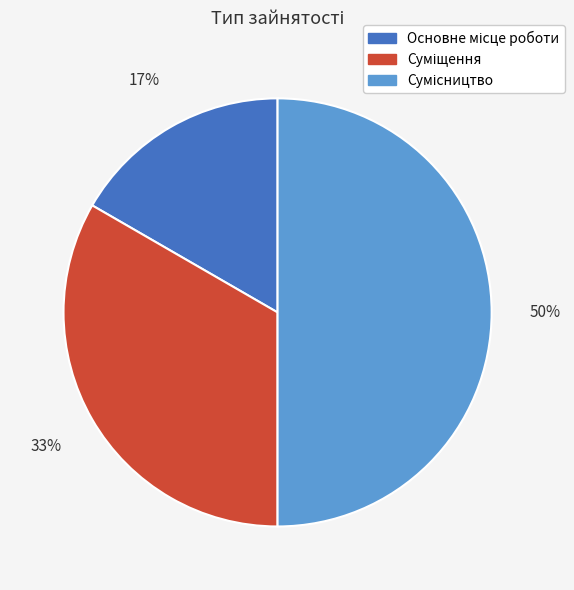

To the nearest percent, what is the difference between the largest and smallest slice percentages?

33%